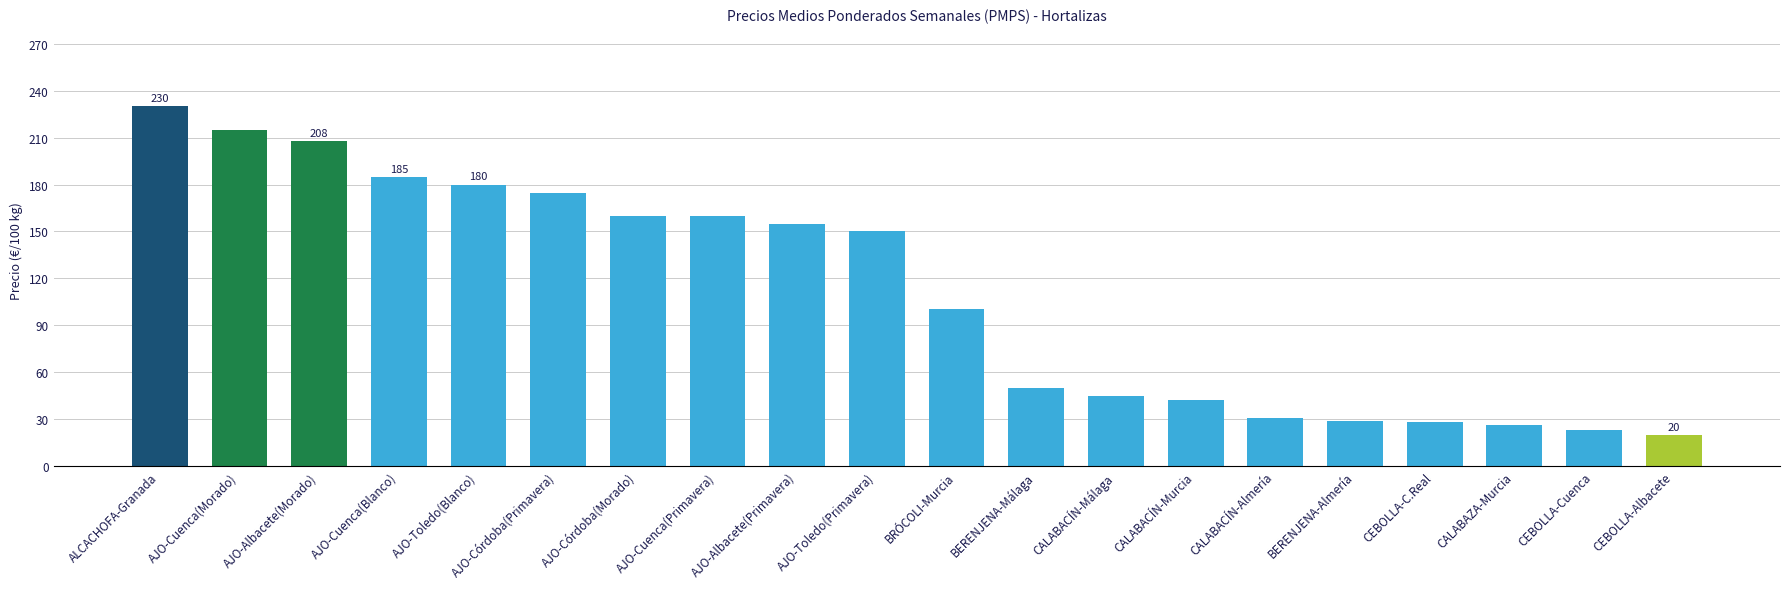

At which label is the value closest to 124?

BRÓCOLI-Murcia